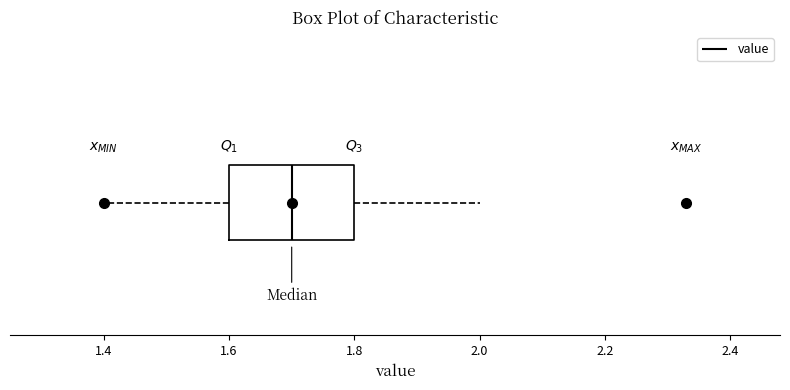

Where does the right whisker of the box end on the x-axis? The values are not printed on the chart, so give them approximately, as read against the axis.

2.0